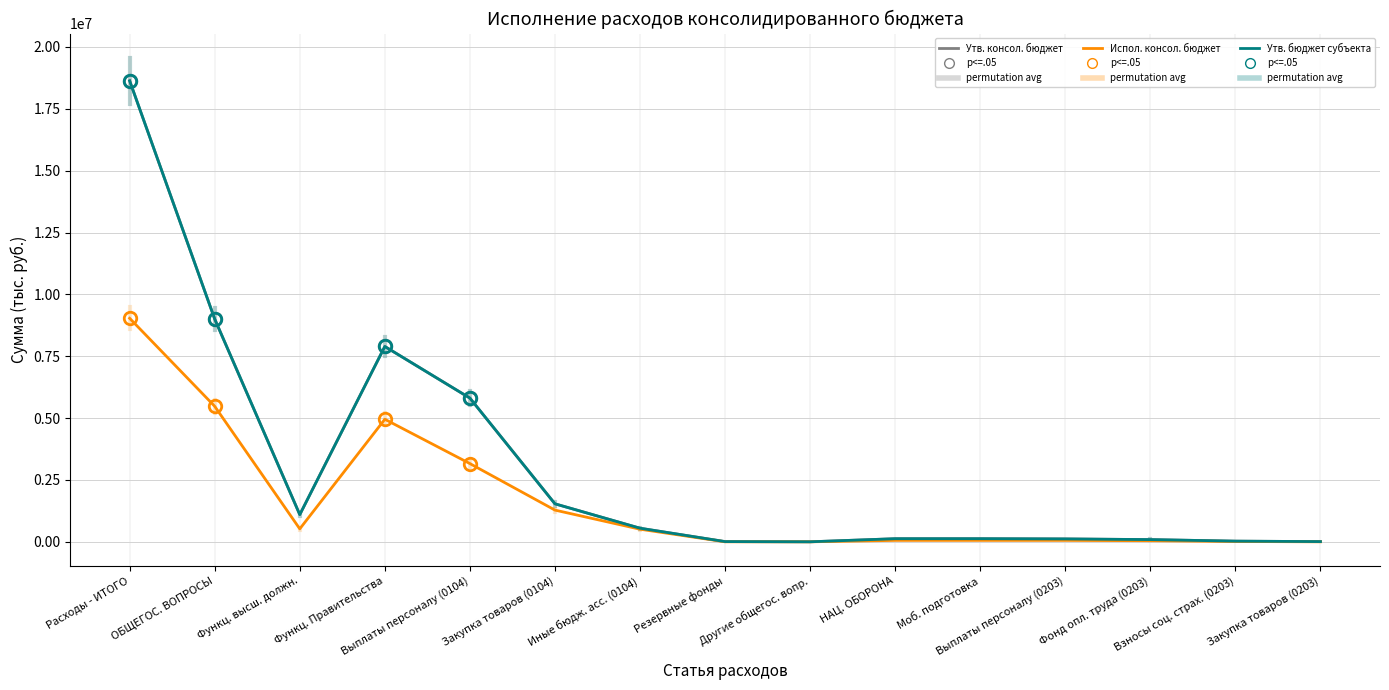

Is this an area chart (filled region under the line)?

No